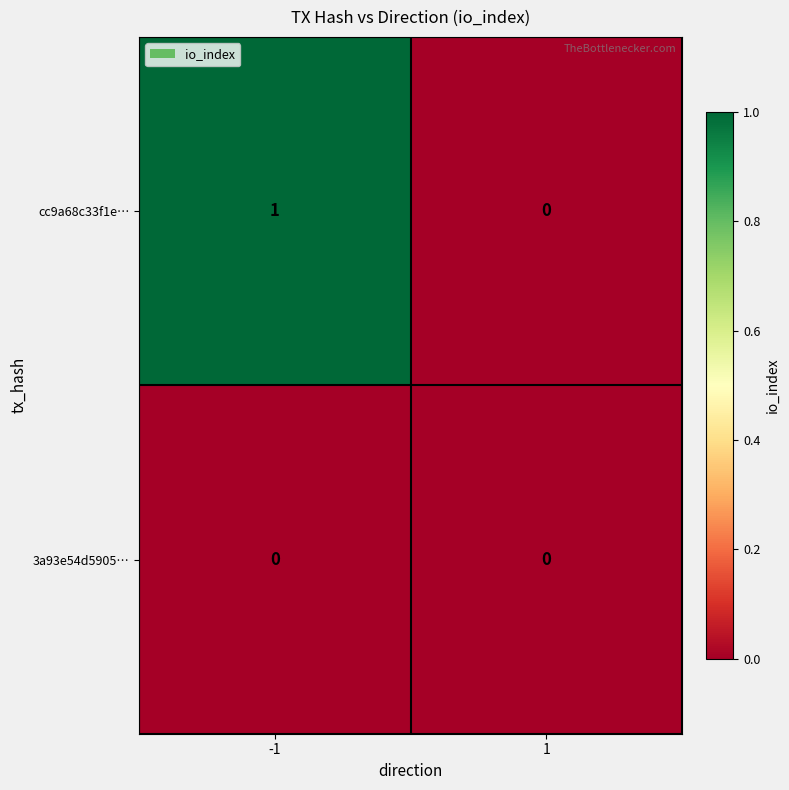

Reading left to right, transcribe all the data shown in this chart.

cc9a68c33f1e…: -1=1	1=0
3a93e54d5905…: -1=0	1=0